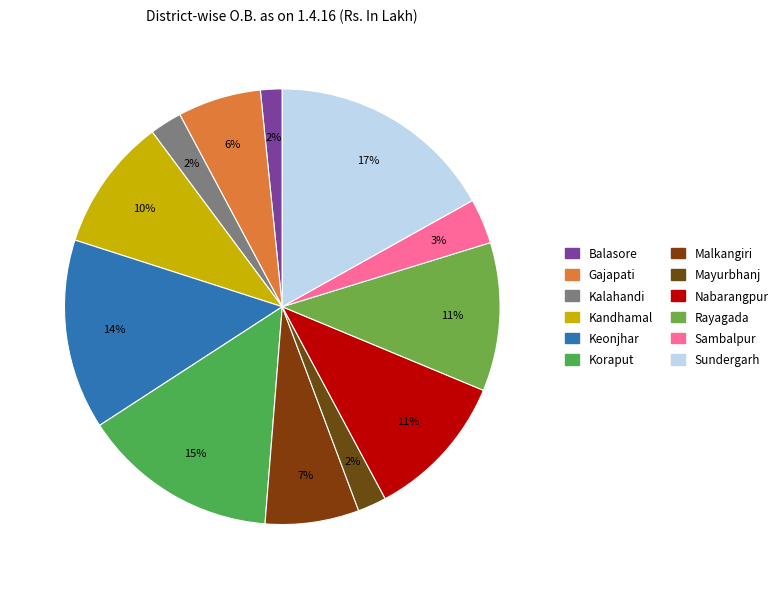

What is the change in value from Kandhamal to Sundergarh?

+14.1